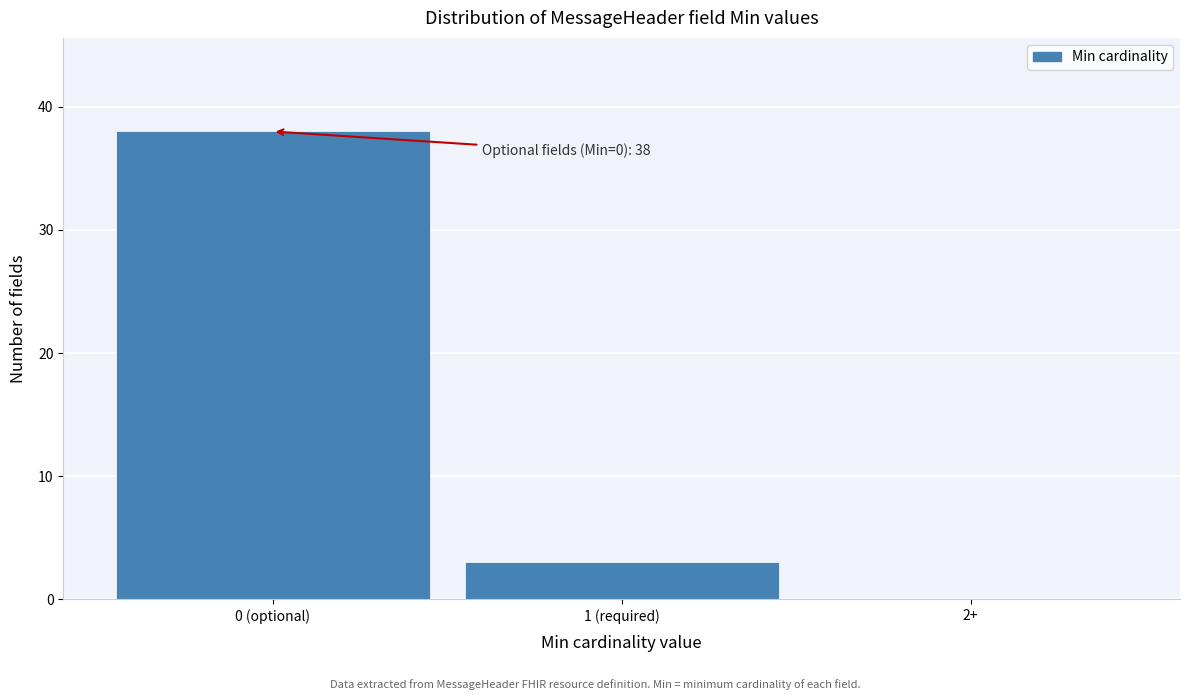

Reading right to left, transcribe all the data shown in this chart.

2+=0	1 (required)=3	0 (optional)=38